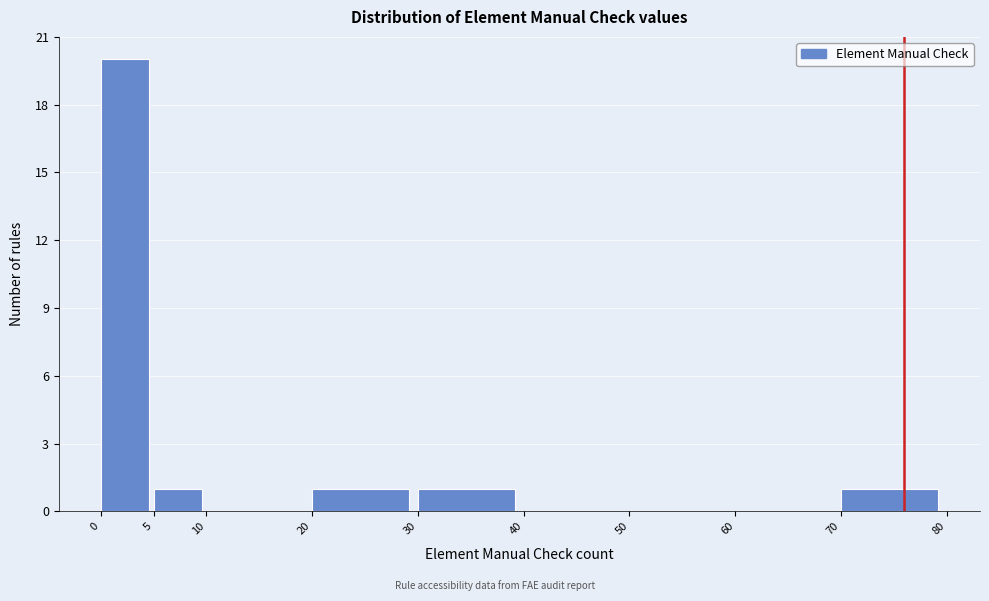

Over which range of the x-axis is the bar tallest?

0 to 5